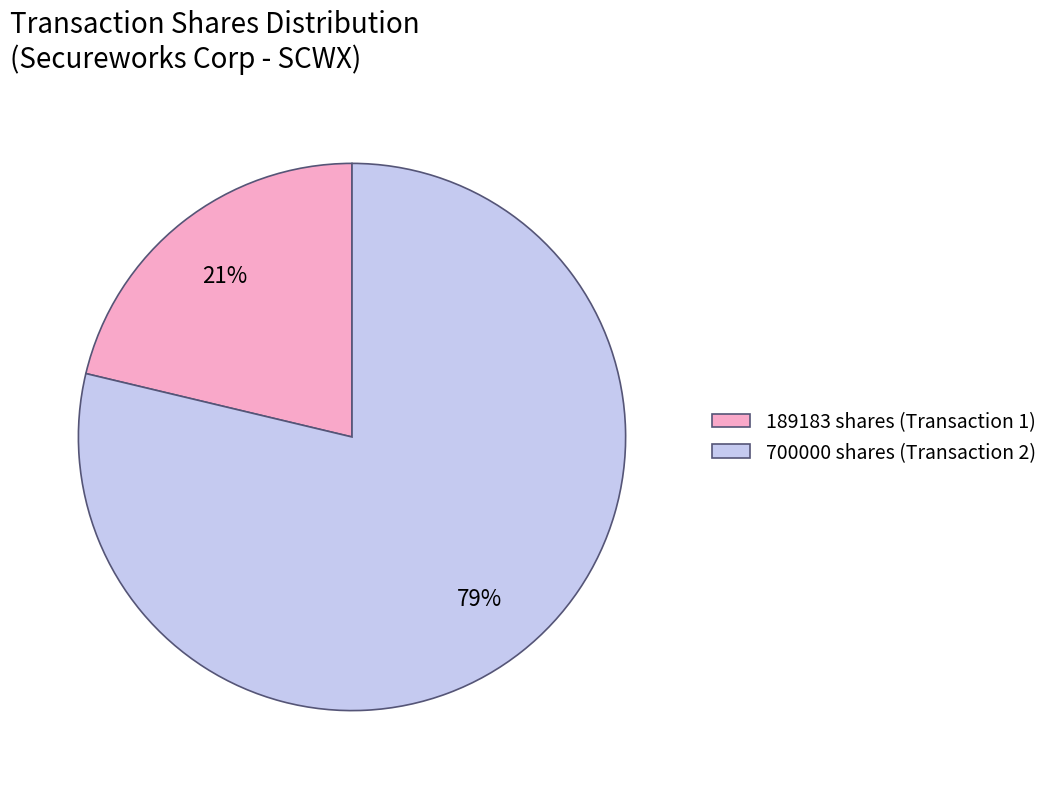

Count the number of slices in the pie.

2